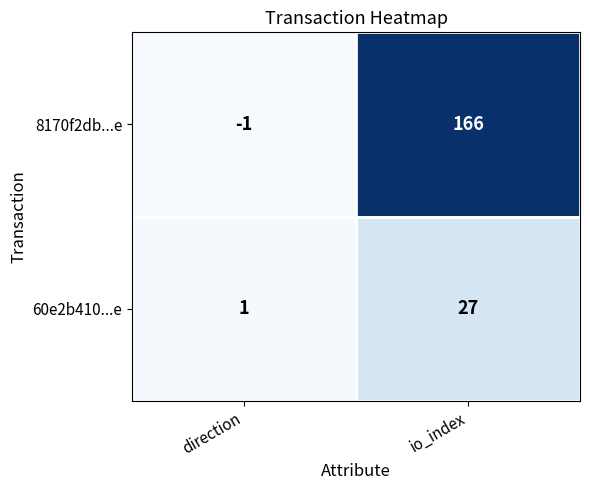

What is the difference between the highest and lowest values at direction?

2